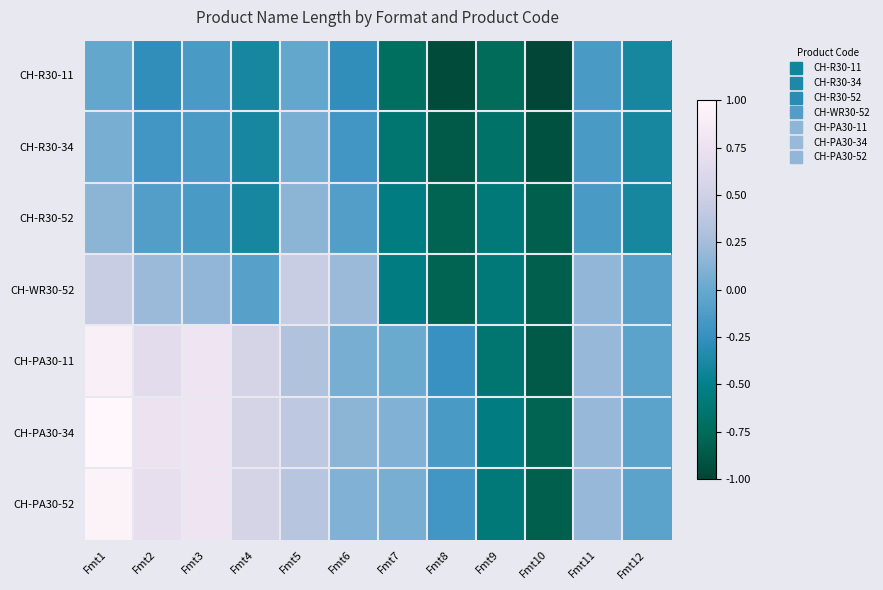

Which series changed the most between Fmt3 and Fmt5?

CH-PA30-11